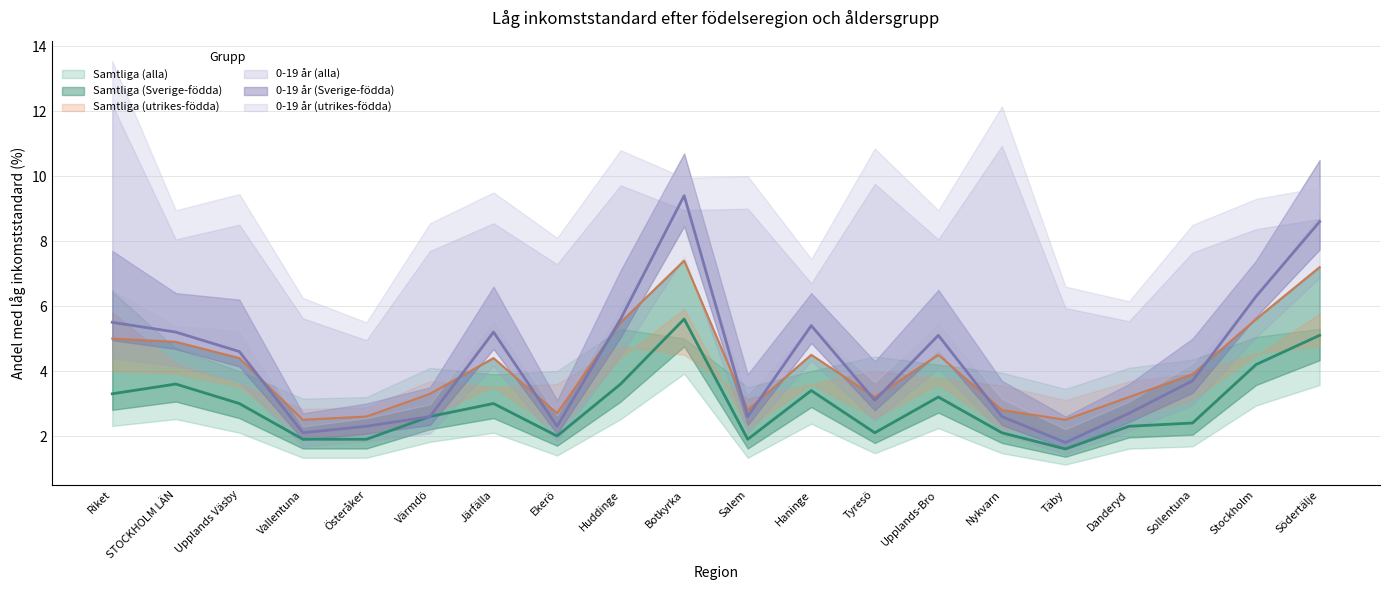

Reading right to left, list all the values displayed in this chart.

Samtliga (alla): 7.2	5.6	3.9	3.2	2.5	2.8	4.5	3.2	4.5	2.8	7.4	5.5	2.7	4.4	3.3	2.6	2.5	4.4	4.9	5.0
Samtliga (Sverige-födda): 5.1	4.2	2.4	2.3	1.6	2.1	3.2	2.1	3.4	1.9	5.6	3.6	2.0	3.0	2.6	1.9	1.9	3.0	3.6	3.3
0-19 år (alla): 8.6	6.3	3.7	2.7	1.8	2.6	5.1	3.1	5.4	2.6	9.4	5.6	2.3	5.2	2.6	2.3	2.1	4.6	5.2	5.5